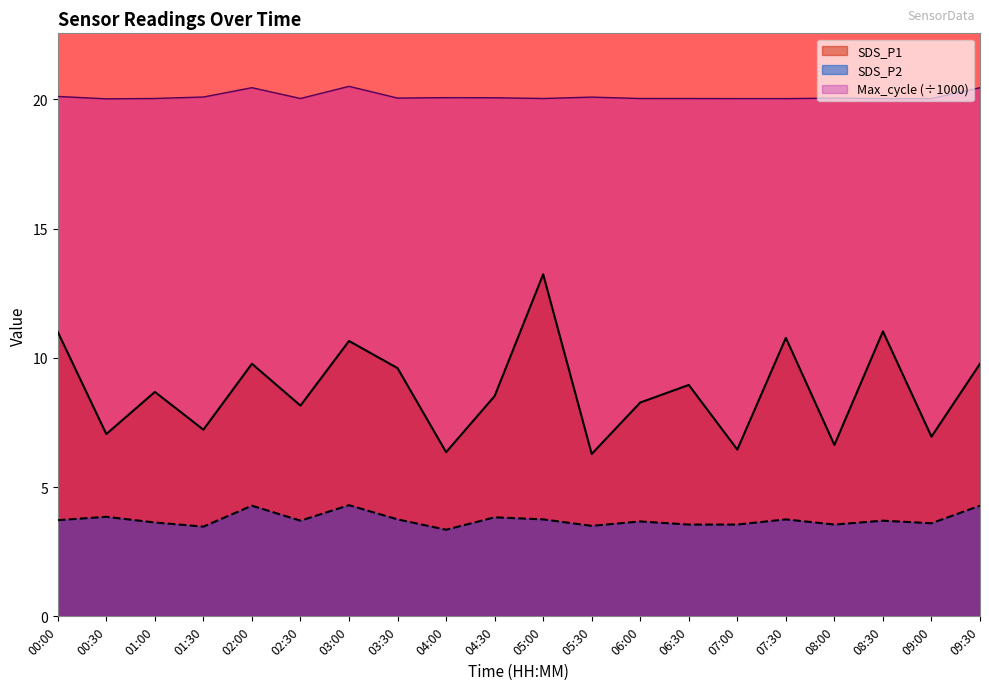

At which category does SDS_P2 reach its first local peak?

00:30